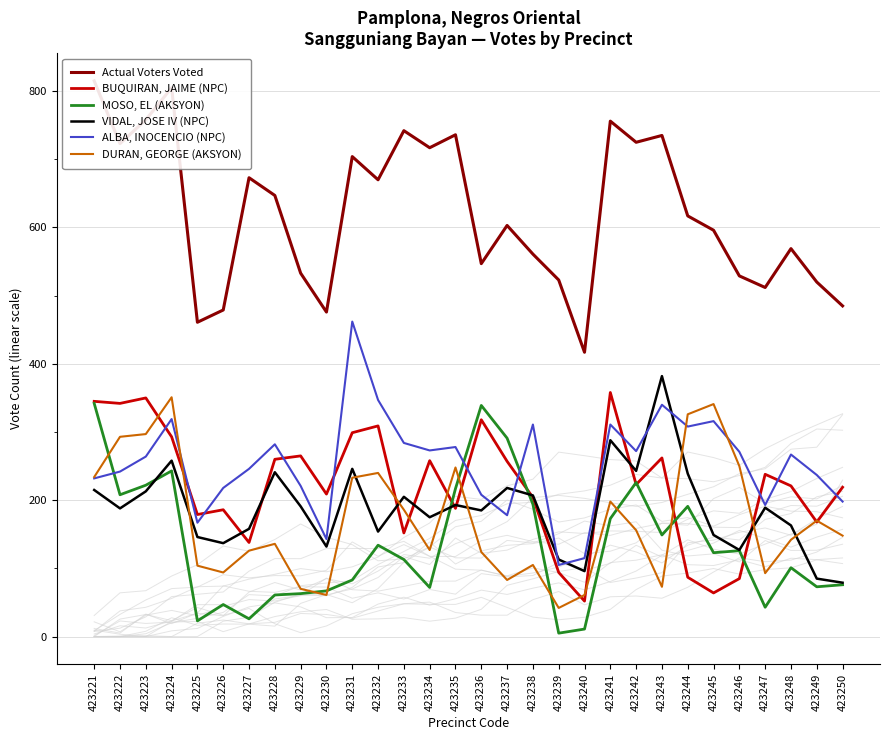

Reading left to right, list all the values displayed in this chart.

Actual Voters Voted: 815	723	758	805	461	479	673	647	533	476	704	670	742	717	736	547	603	561	523	417	756	725	735	617	596	529	512	569	520	485
BUQUIRAN, JAIME (NPC): 345	342	350	293	179	186	138	260	265	209	299	309	152	258	188	318	257	204	94	52	358	223	262	87	64	85	238	221	168	219
MOSO, EL (AKSYON): 342	208	222	243	23	47	26	61	63	67	83	134	113	72	217	339	291	194	5	11	173	226	149	191	123	126	43	101	73	76
VIDAL, JOSE IV (NPC): 215	188	213	258	146	137	158	241	191	132	246	154	205	175	193	185	218	207	113	96	288	243	382	239	149	127	189	163	85	79
ALBA, INOCENCIO (NPC): 232	242	264	319	167	218	246	282	221	143	462	347	284	273	278	208	178	311	105	115	311	272	340	308	316	271	193	267	237	198
DURAN, GEORGE (AKSYON): 234	293	297	351	104	94	126	136	70	61	233	240	186	127	248	124	83	105	42	61	198	156	73	326	341	250	93	142	170	148